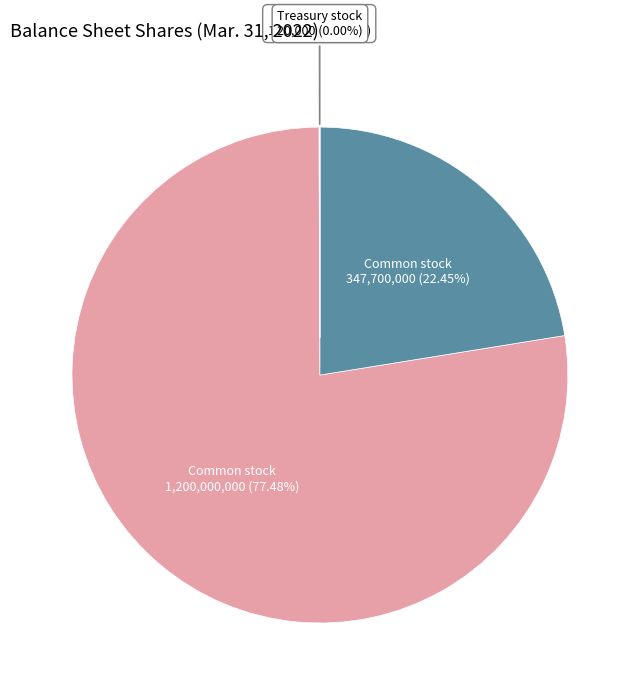

Is it true that Treasury stock, shares is 0% of the pie?

True